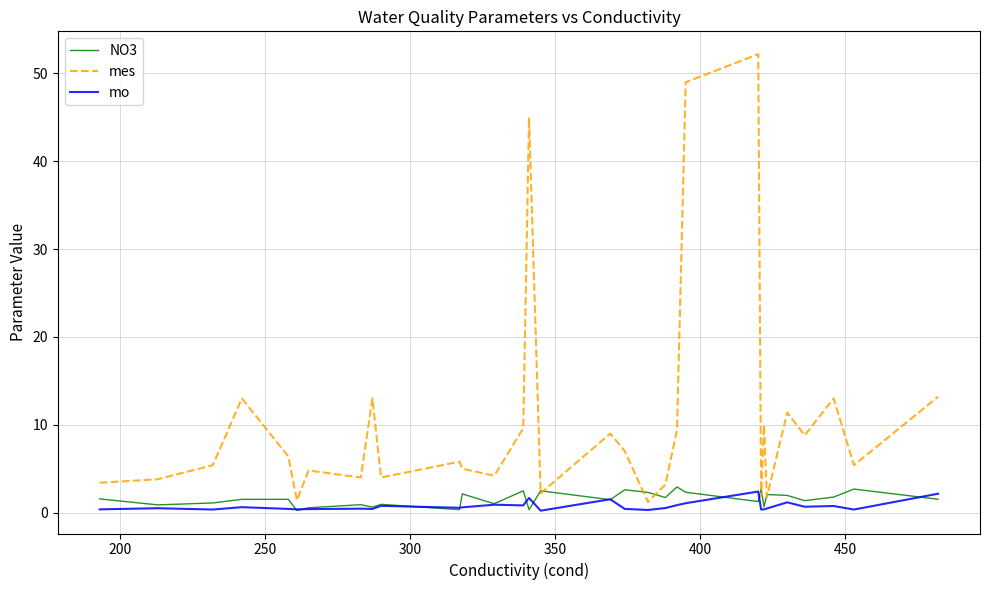

In mes, how many points are higher than both neighbors (excluding endpoints)?

10